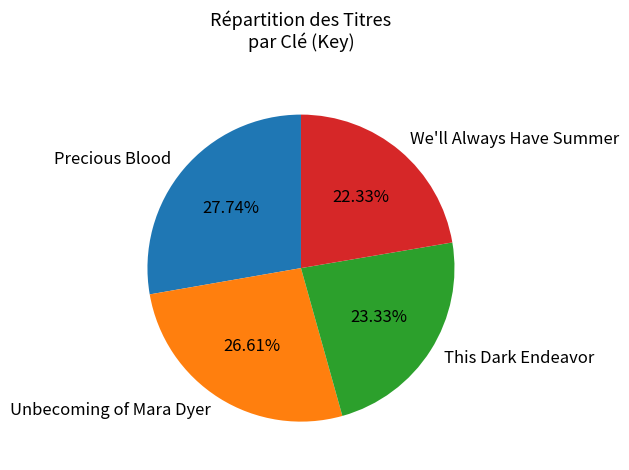

Count the number of slices in the pie.

4